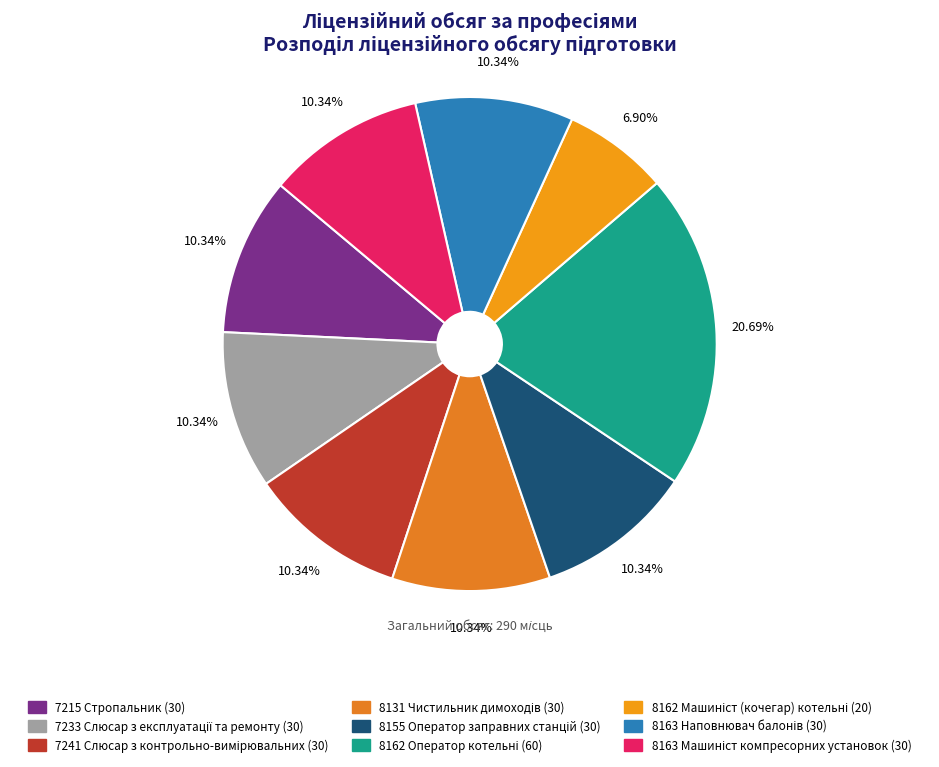

Does any single category account for the majority?

No